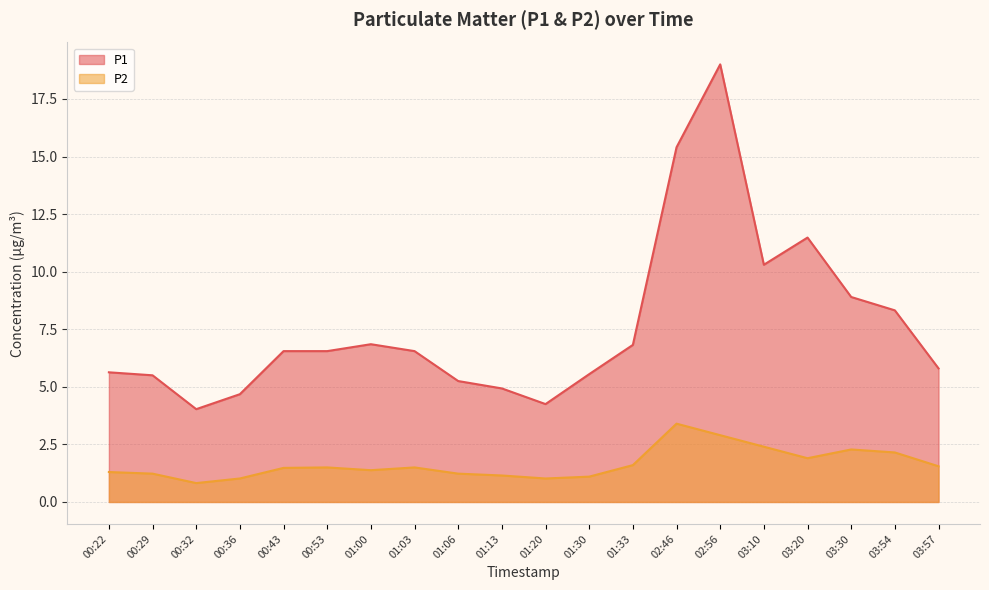

In P2, how many points are higher than both neighbors (excluding endpoints)?

4